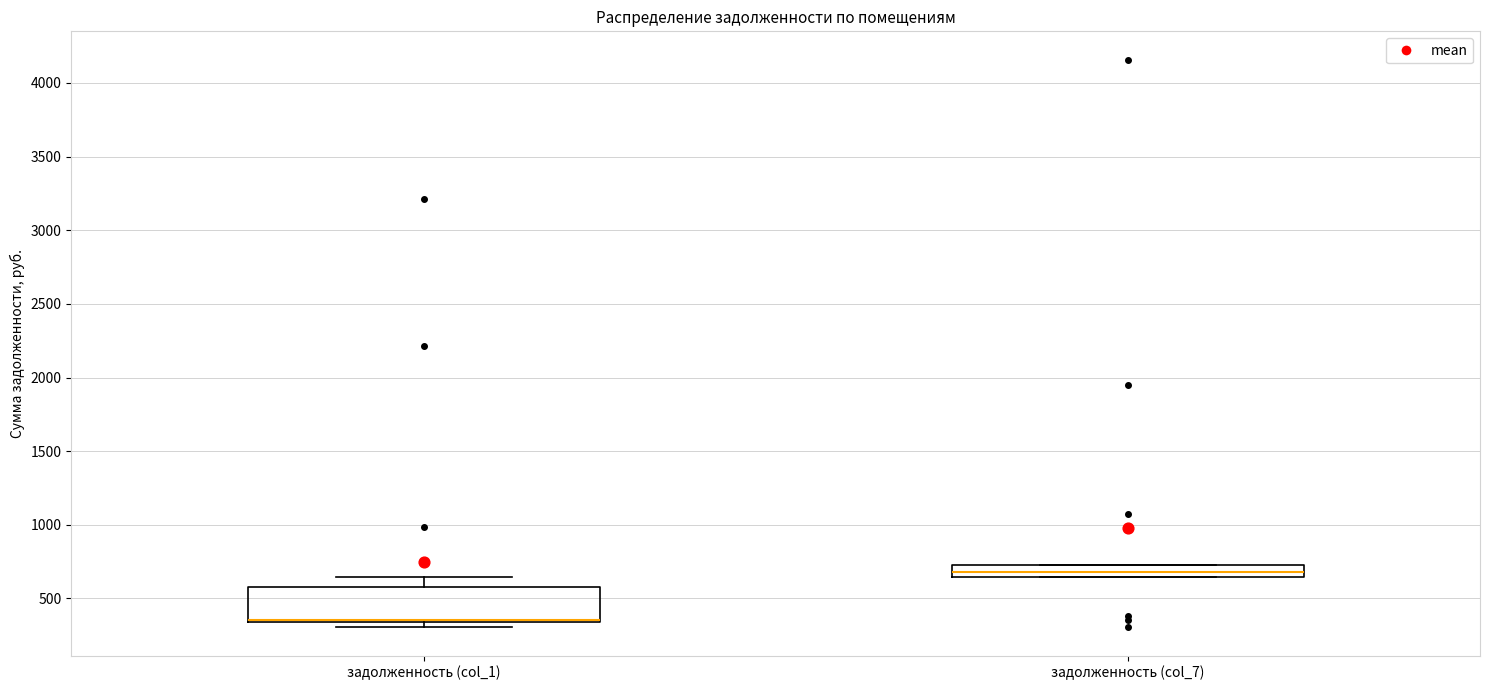

Reading left to right, read every box against the y-axis: the position of its median line, the range the box covers, and the ends of its whiskers. The values are not printed on the chart, so give them approximately, as read against the axis.

задолженность (col_1): median 350 (drawn on the box's lower edge), box 350 to 600, whiskers 300 to 650
задолженность (col_7): median 700, box 650 to 750, whiskers 650 to 750